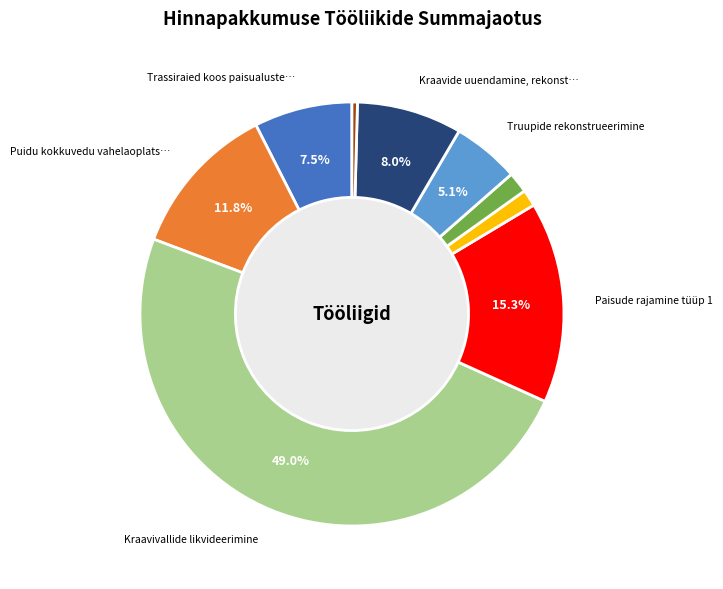

To the nearest percent, what is the average slice percentage?

11%